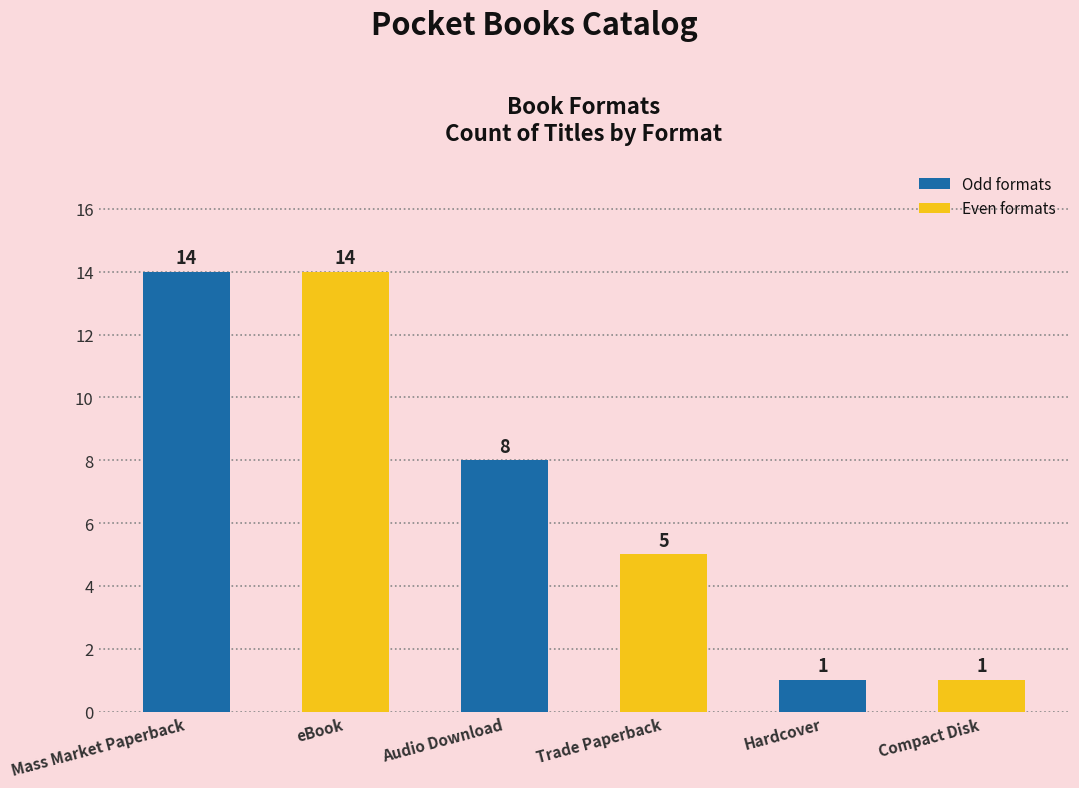

Between Audio Download and Compact Disk, which is larger?

Audio Download